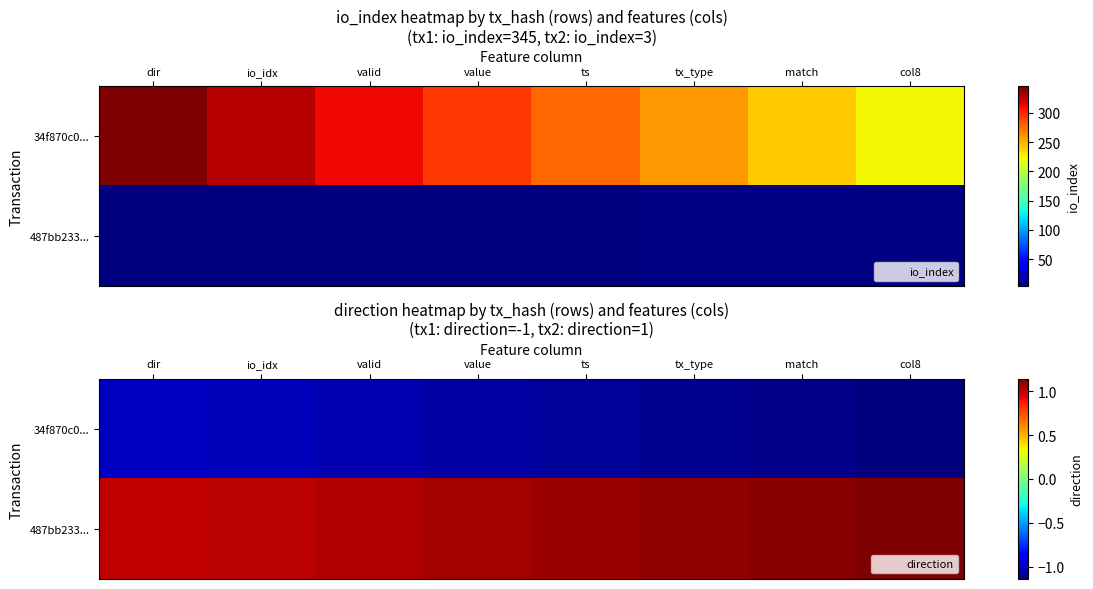

True or false: 487bb233... has a value of 0.3 at value.

False